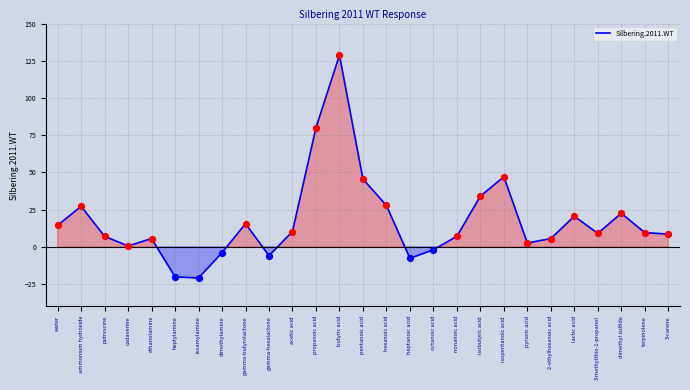

Between isopentanoic acid and nonanoic acid, which is larger?

isopentanoic acid